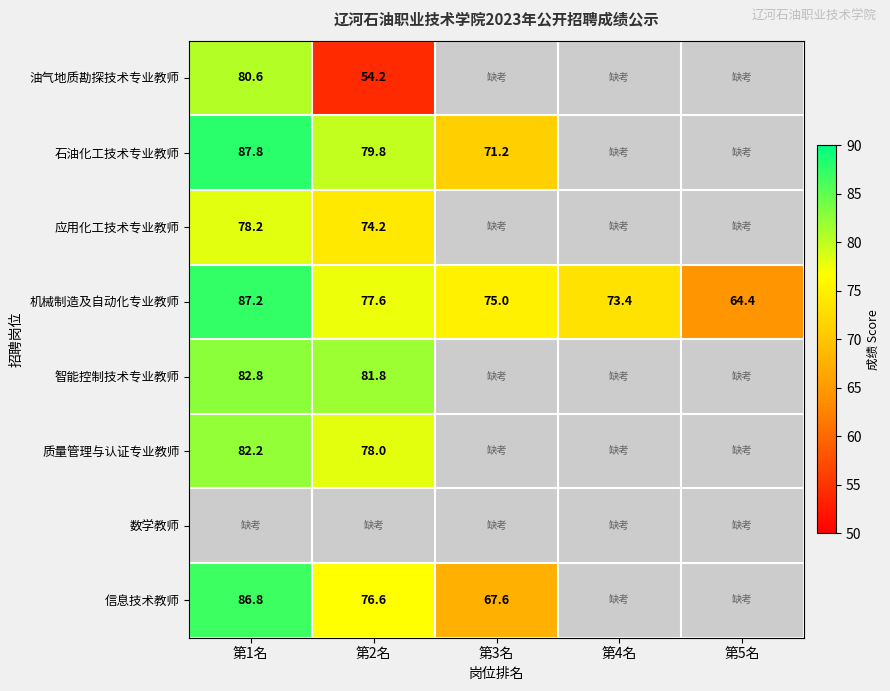

At which category does the chart reach its peak across all series?

第1名